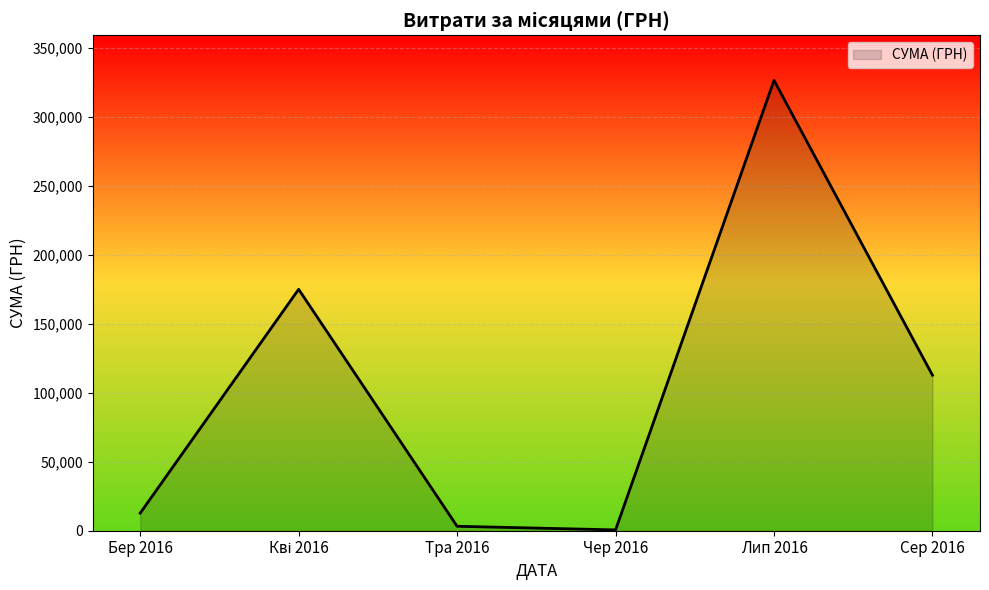

Reading left to right, list all the values displayed in this chart.

12746.9	175067.9	3225.4	600.0	326572.3	112765.4